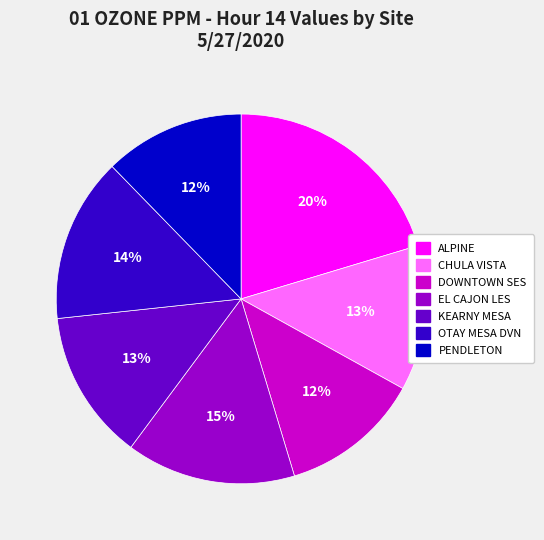

Count the number of slices in the pie.

7